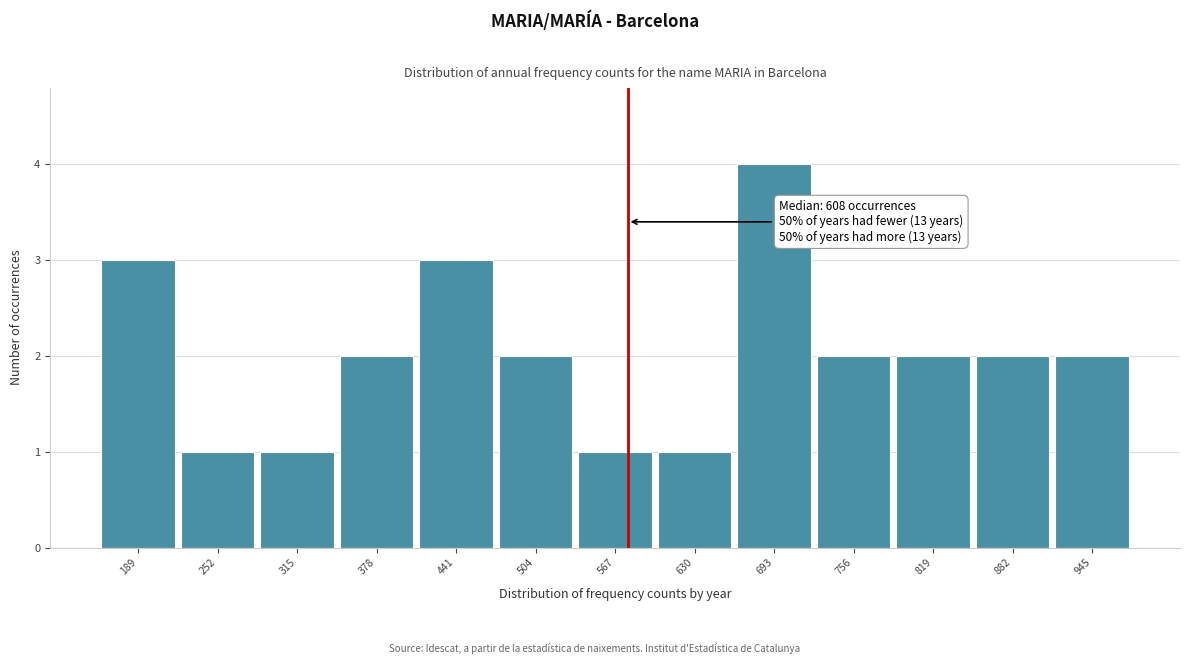

Reading left to right, extract all data points from this chart.

3	1	1	2	3	2	1	1	4	2	2	2	2